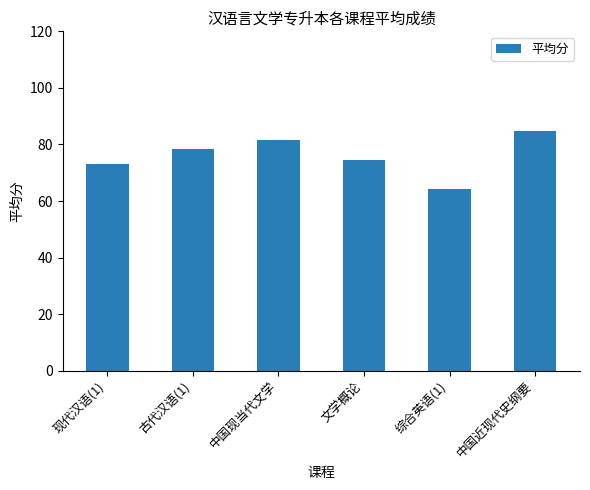

What is the value of the 4th bar from the left?

74.6